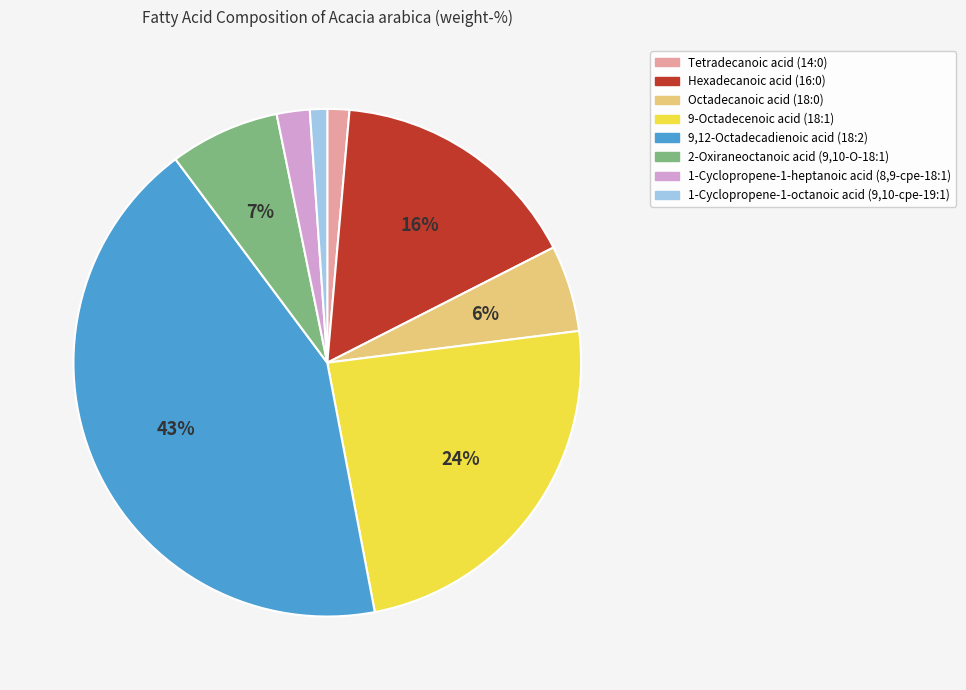

Between 1-Cyclopropene-1-heptanoic acid (8,9-cpe-18:1) and 1-Cyclopropene-1-octanoic acid (9,10-cpe-19:1), which is larger?

1-Cyclopropene-1-heptanoic acid (8,9-cpe-18:1)